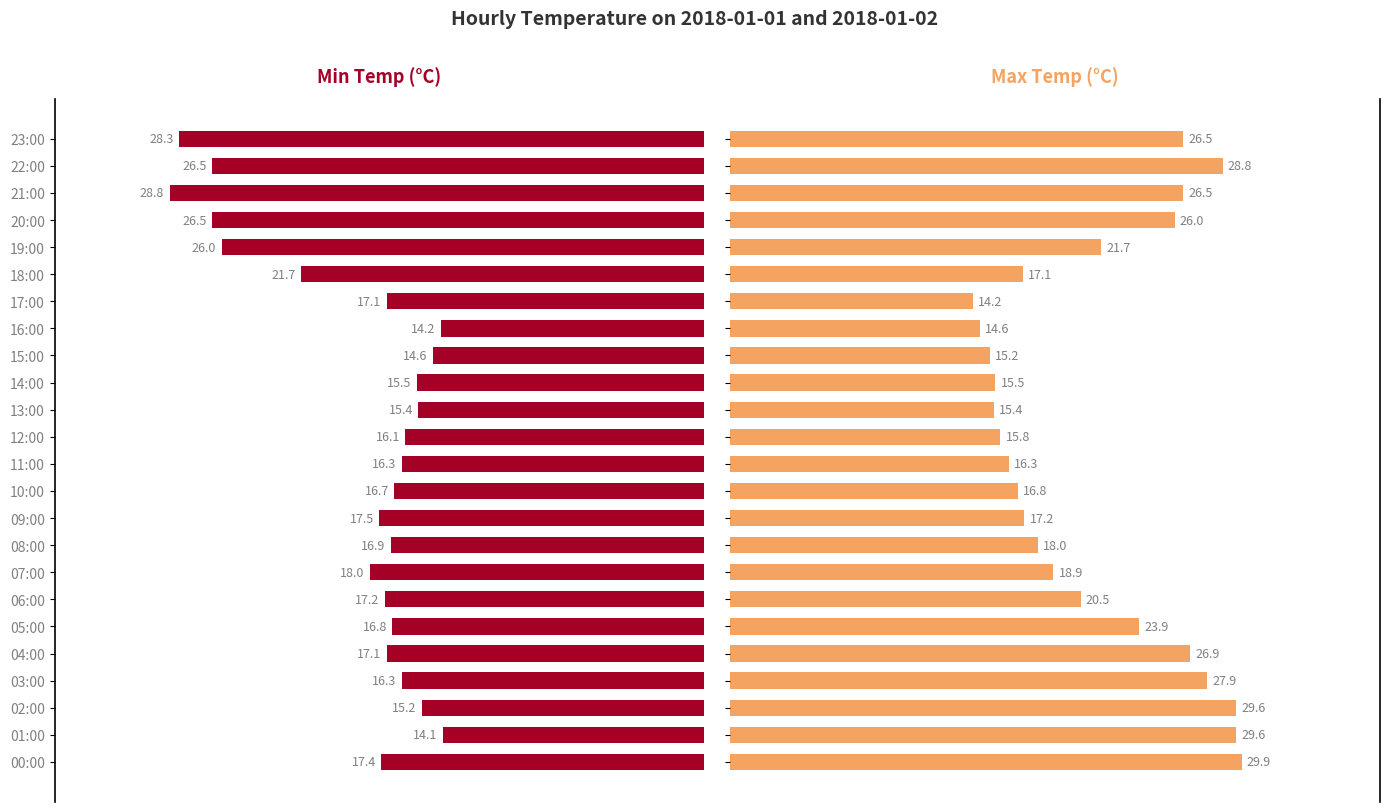

What is the difference between the maximum and minimum values in the Min Temp series?

14.7